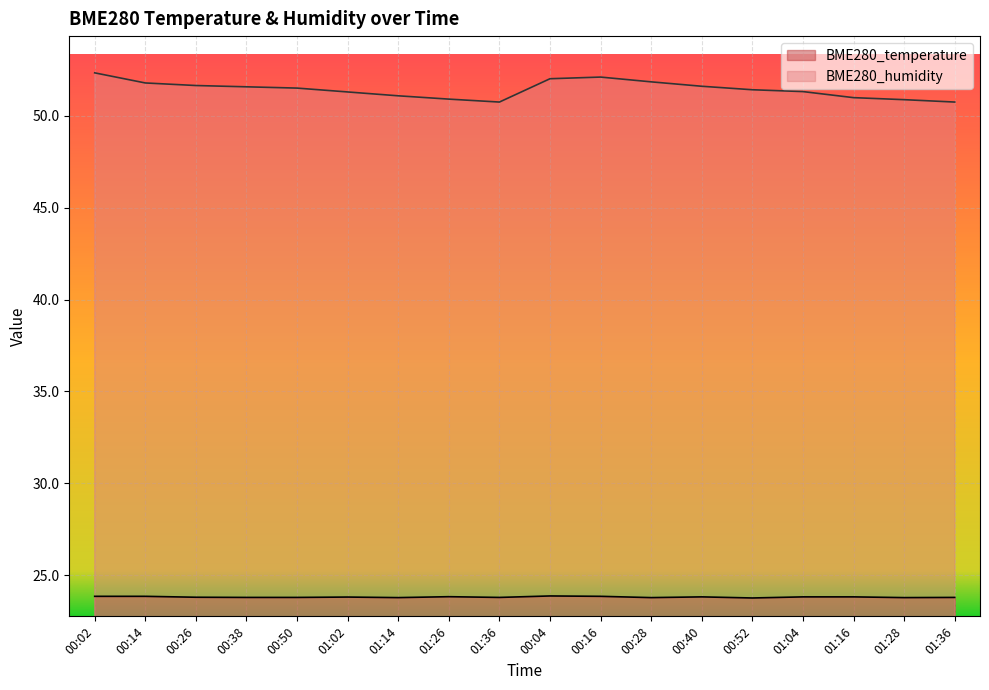

At how many categories does at least one series exceed 30?

18